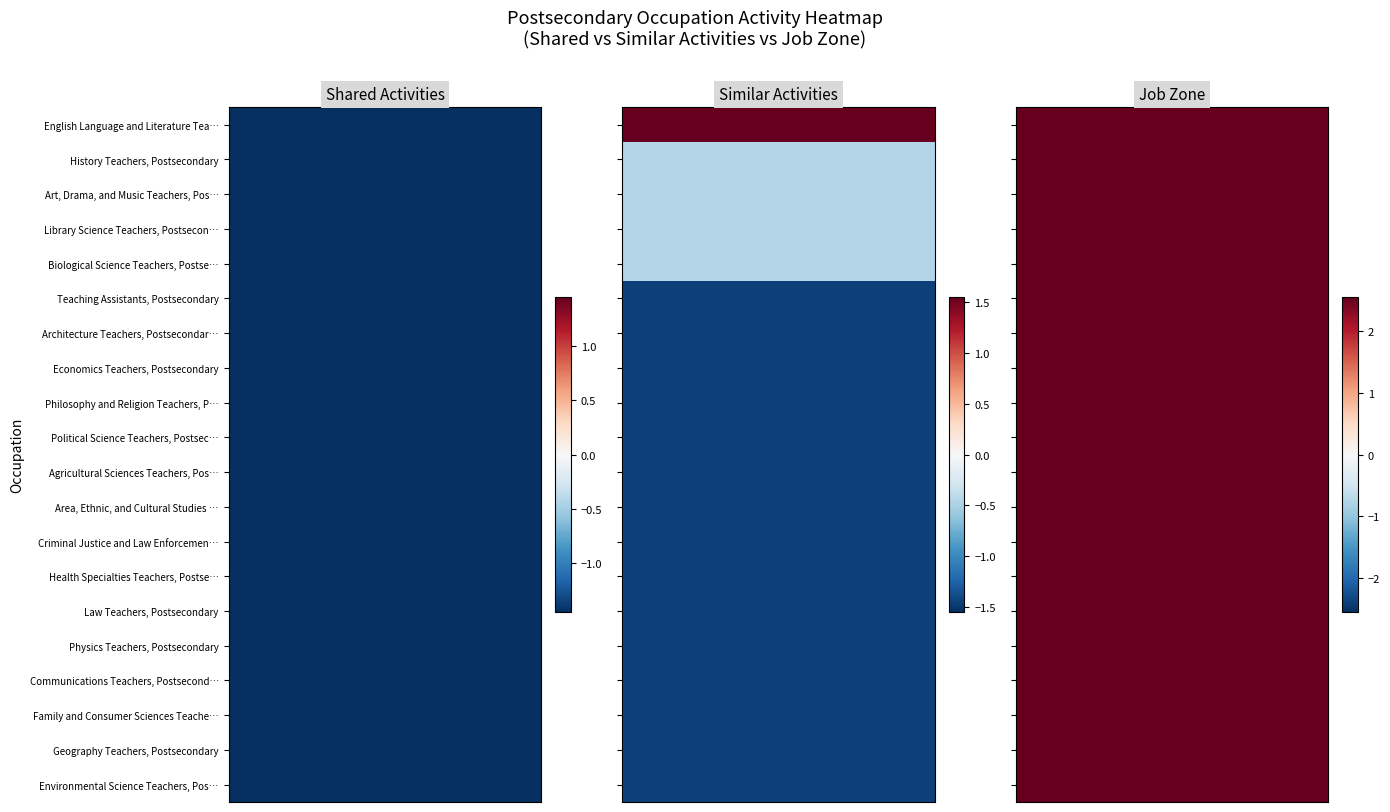

Is the value of Environmental Science Teachers, Postsecondary at 1 greater than the value of Area, Ethnic, and Cultural Studies Teachers, Postsecondary at 1?

No